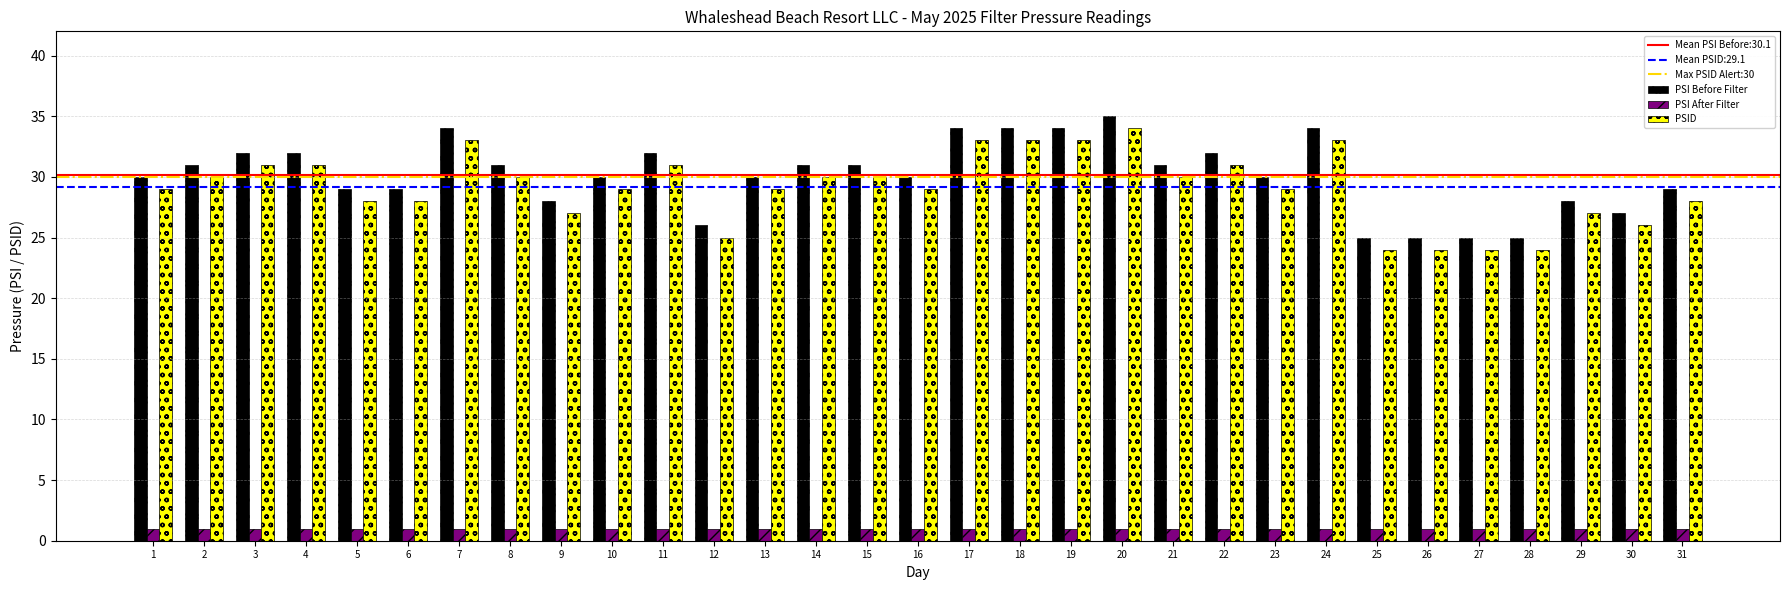

What is the difference between the highest and lowest values at 1?

29